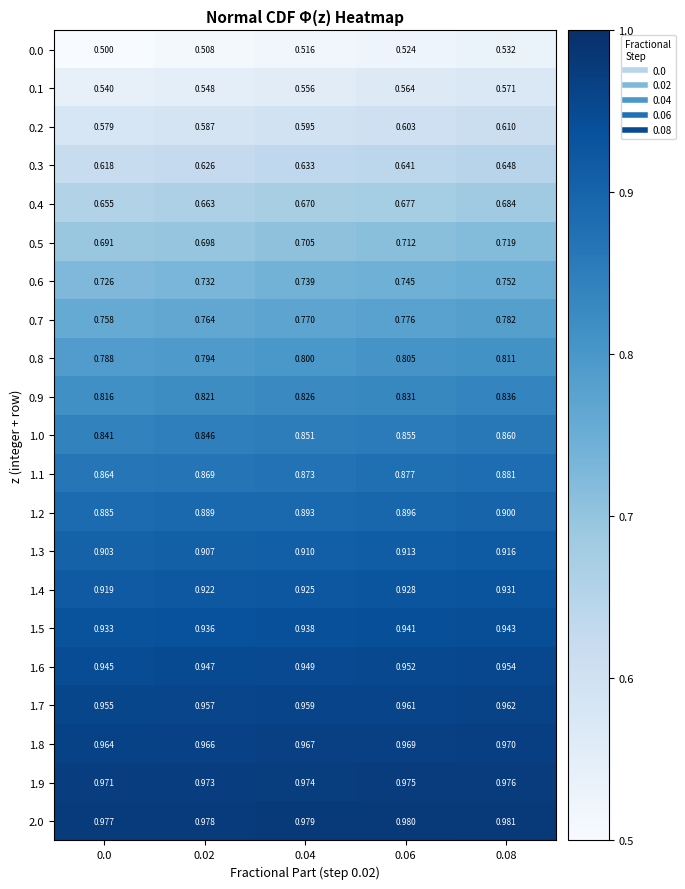

Is the value of 0.0 at 0.06 greater than the value of 1.6 at 0.04?

No